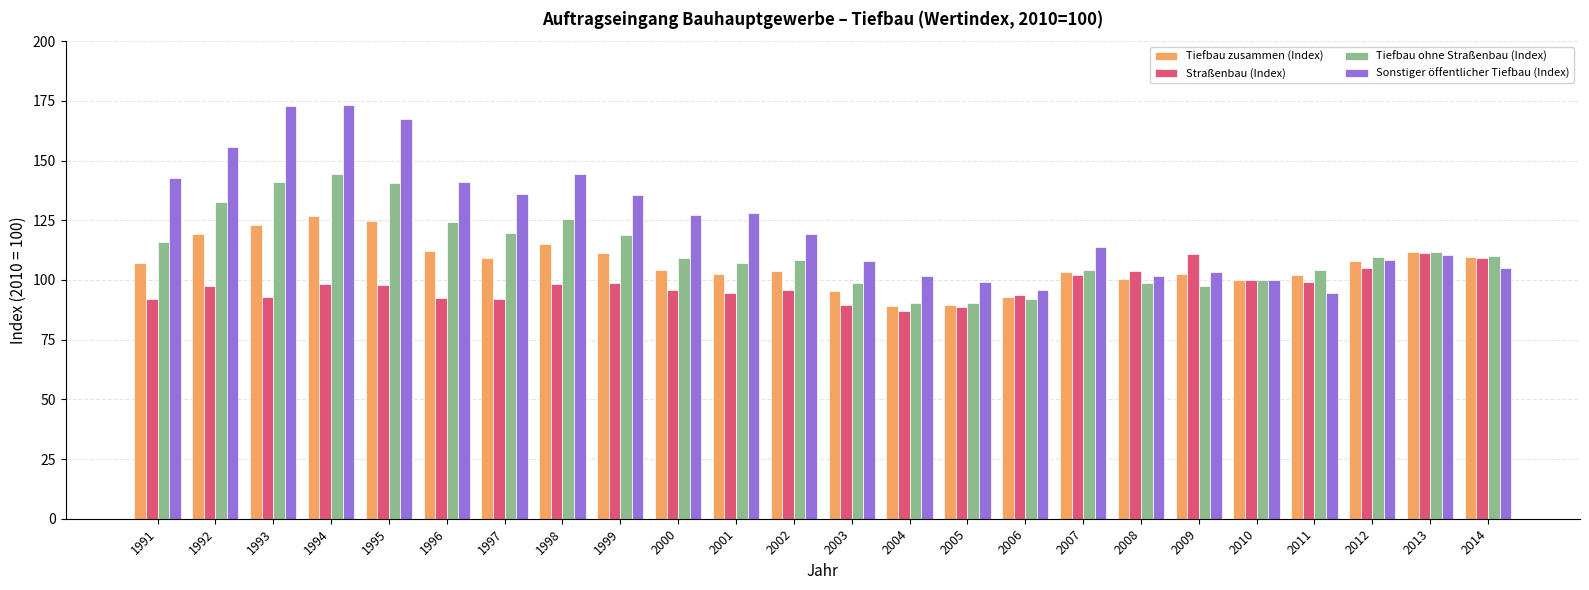

The value of Tiefbau ohne Straßenbau (Index) at 1992 is 201.4. True or false?

False